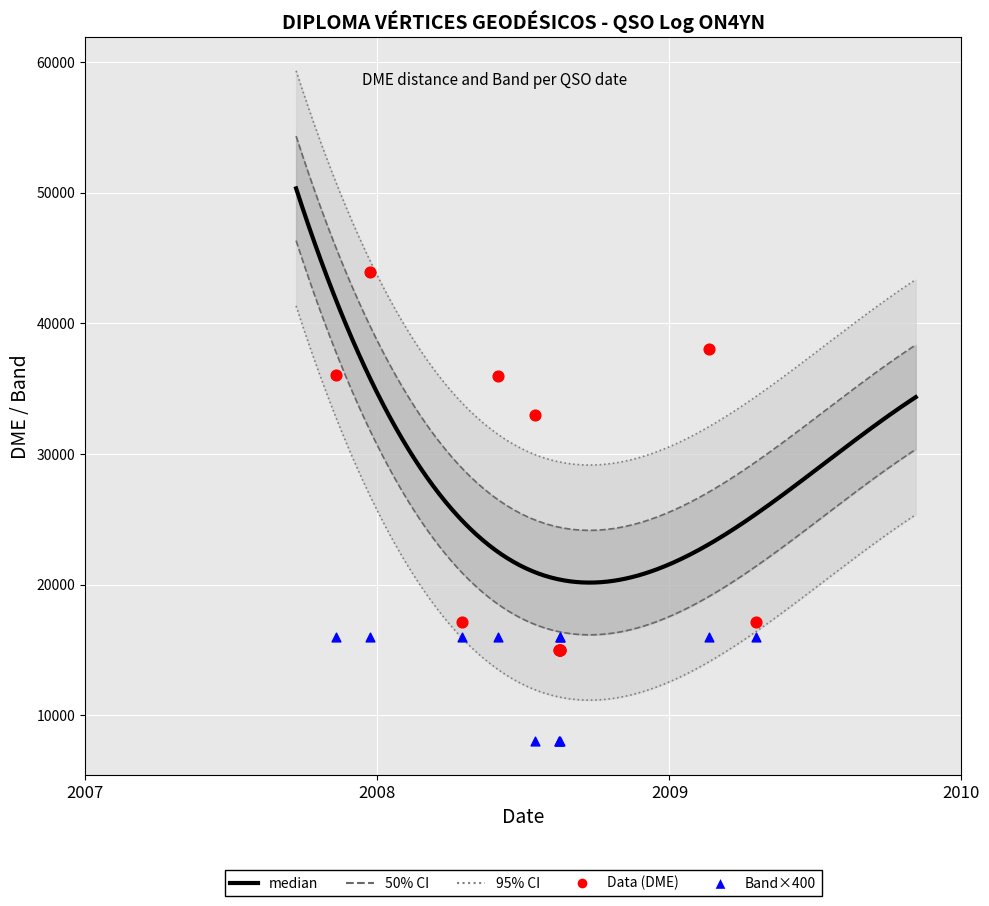

What is the total value across all series at 11/11/2007?

52036